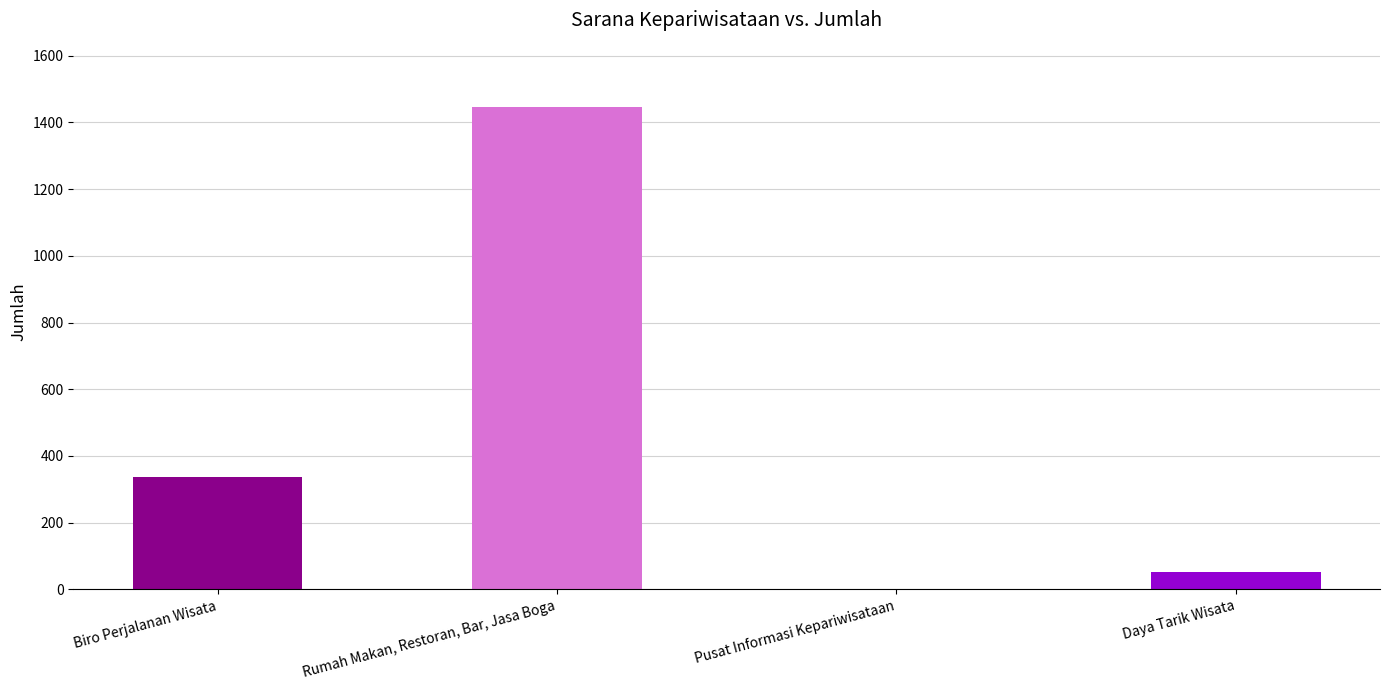

Between Rumah Makan, Restoran, Bar, Jasa Boga and Biro Perjalanan Wisata, which is larger?

Rumah Makan, Restoran, Bar, Jasa Boga